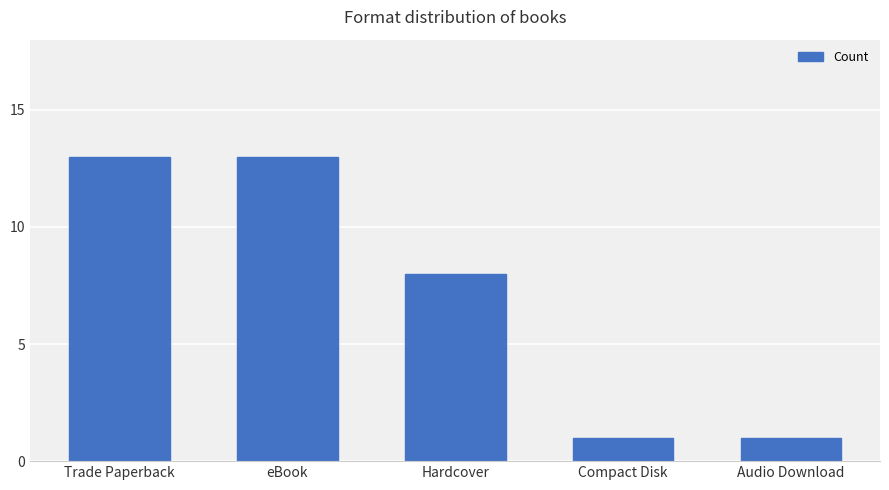

What is the label of the 4th bar from the left?

Compact Disk